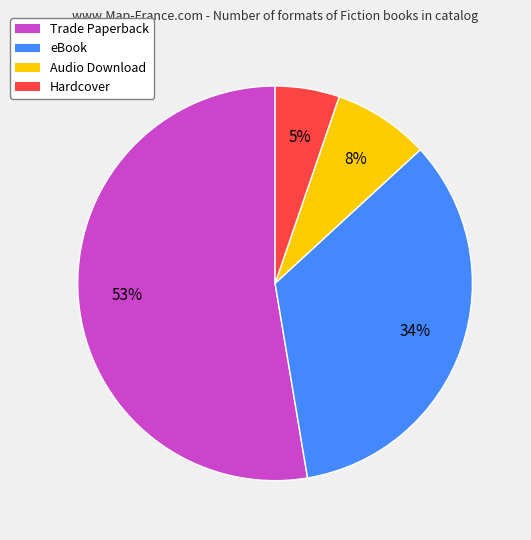

Count the number of slices in the pie.

4